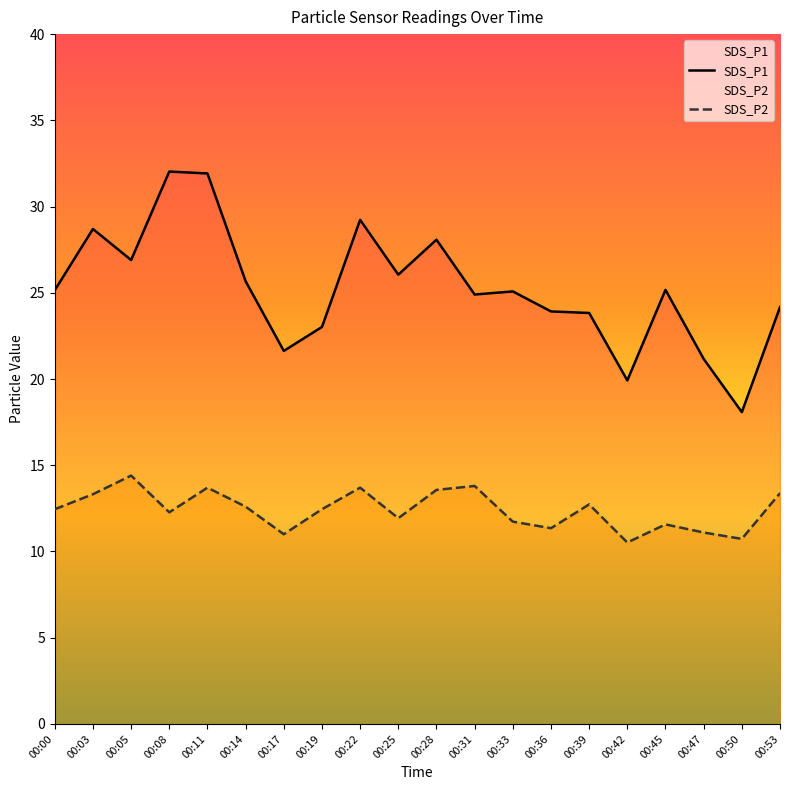

True or false: SDS_P1 and SDS_P2 intersect in this chart.

False